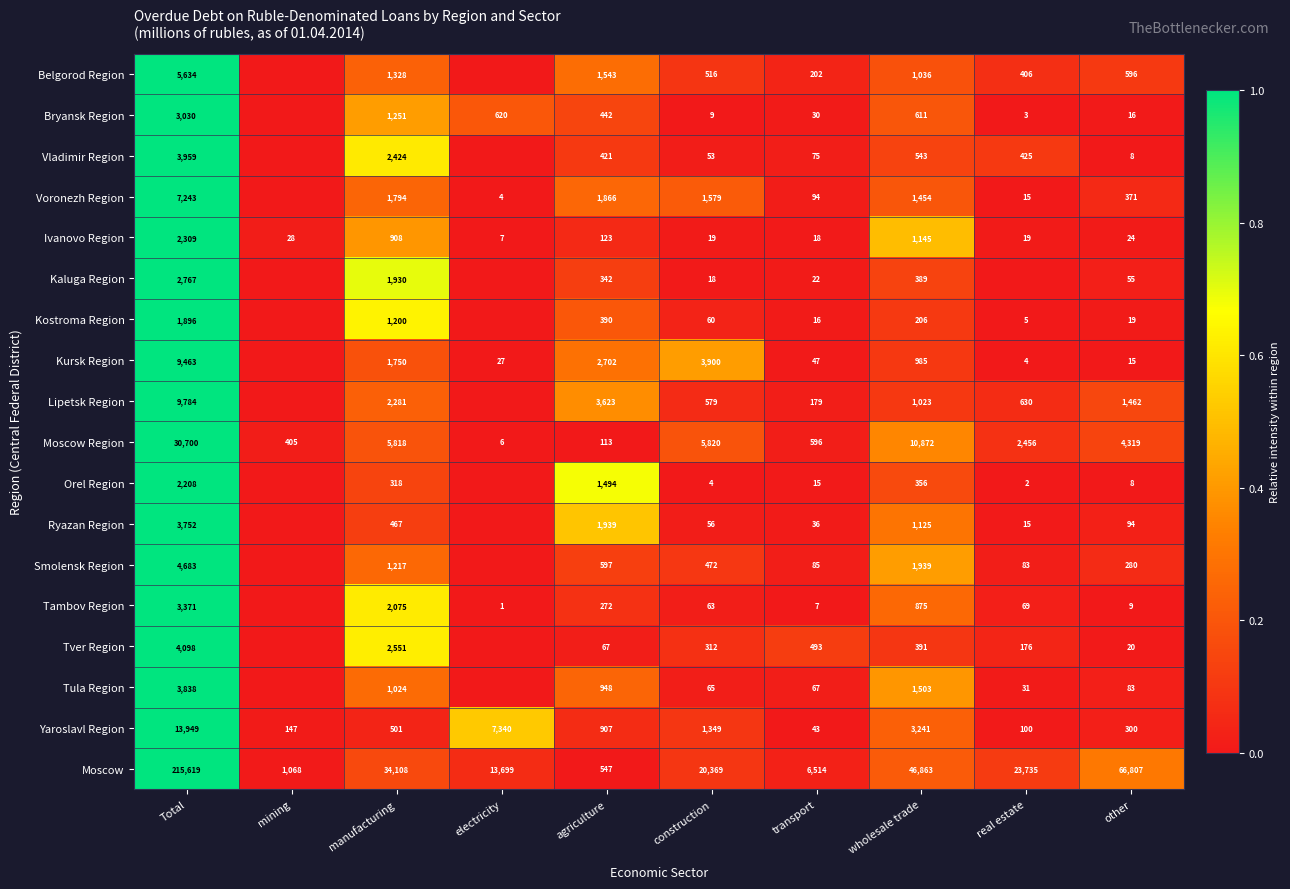

What is the average value of the Moscow series?

42933